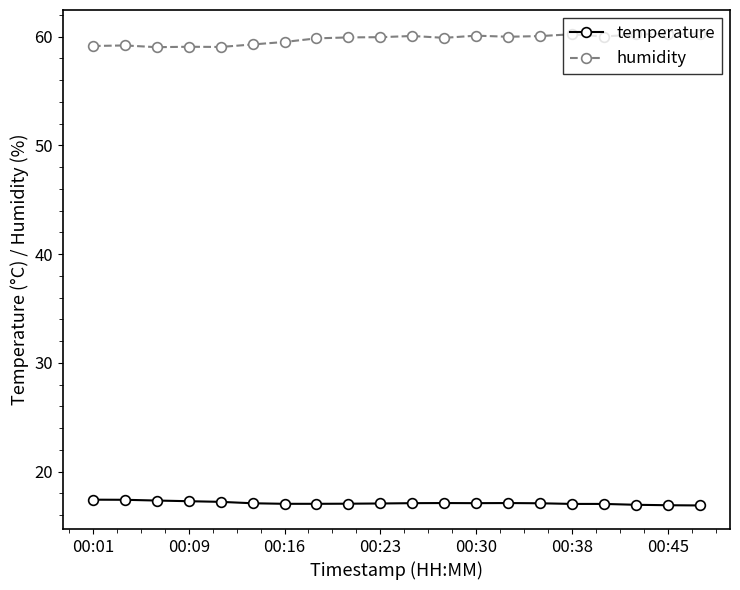

Rank the series by their average value, from highest to lowest.

humidity, temperature